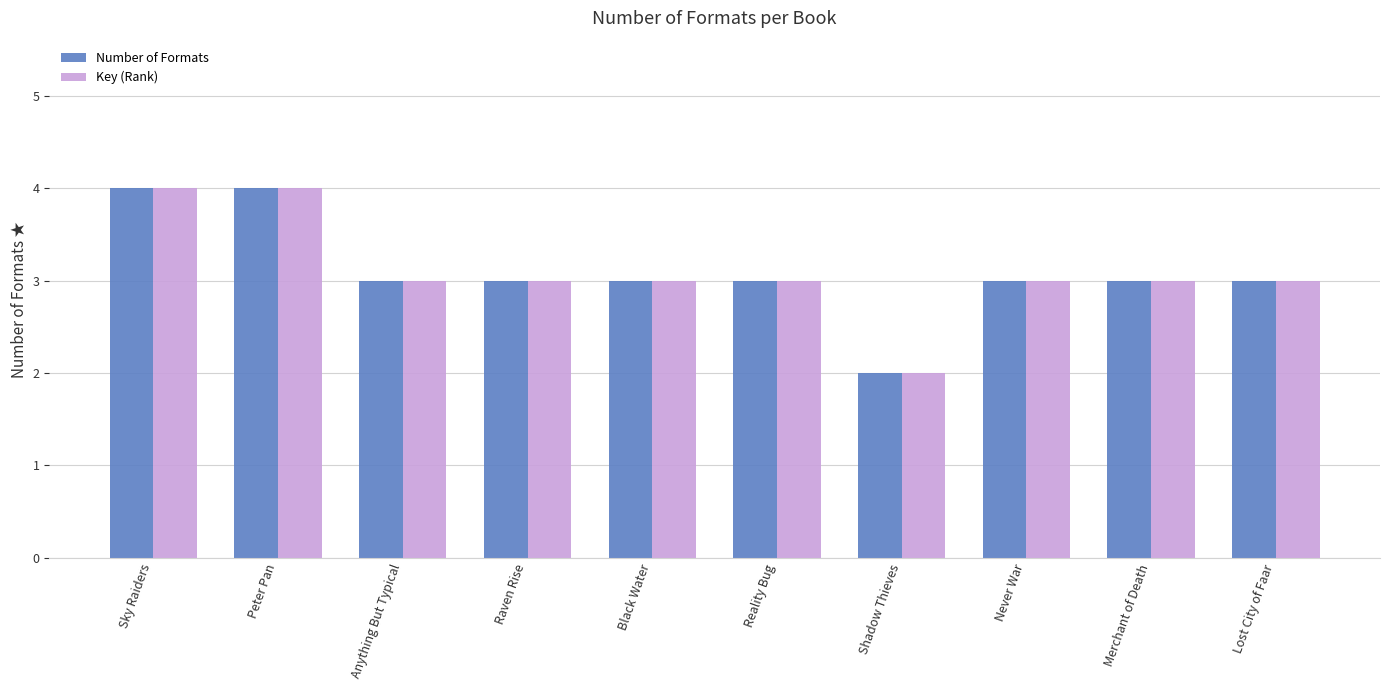

What is the difference between the second highest and second lowest values in the Number of Formats series?

1